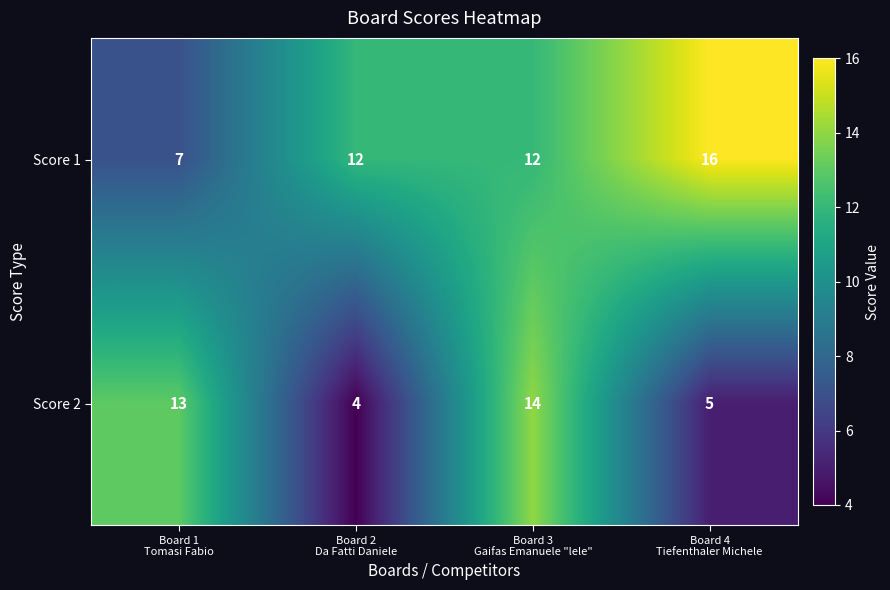

What is the sum of all Score 1 values?

47